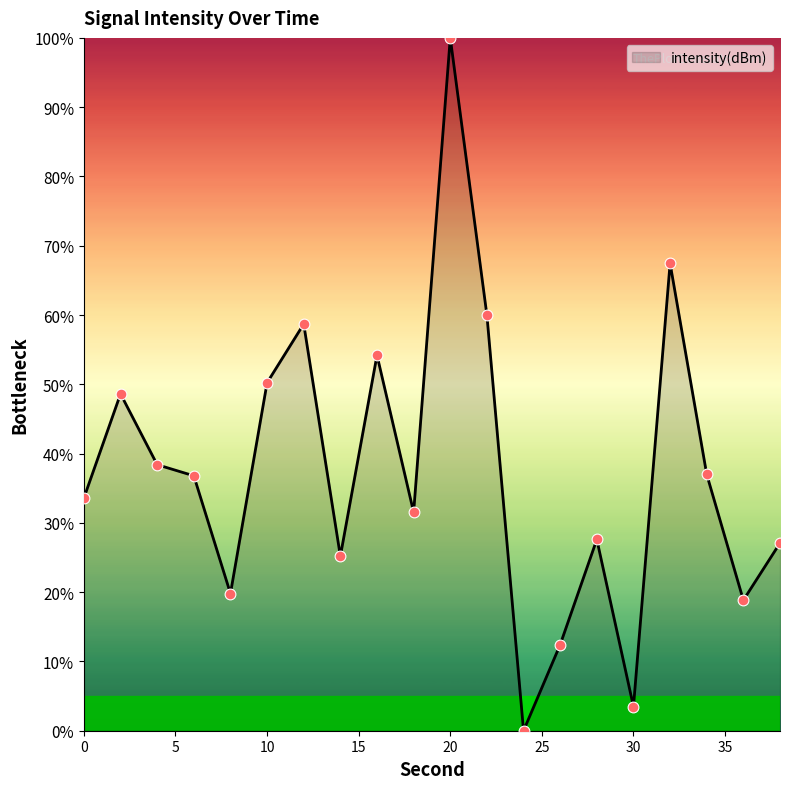

What is the greatest value displayed?

100.0